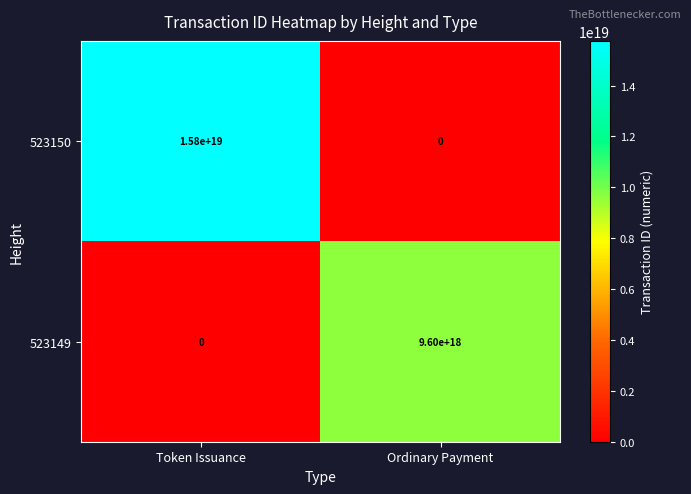

At which category is the sum across all series the highest?

Token Issuance